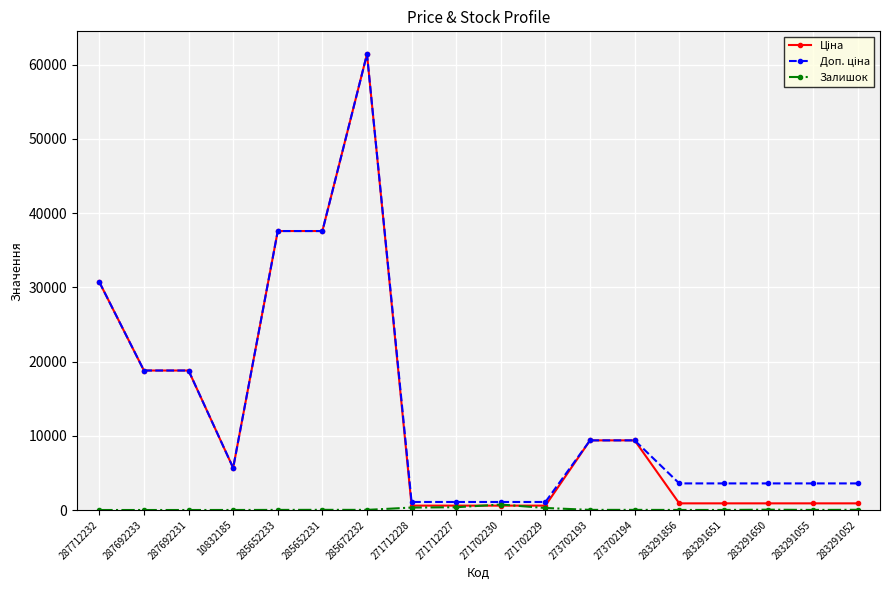

How many categories are shown in the chart?

18